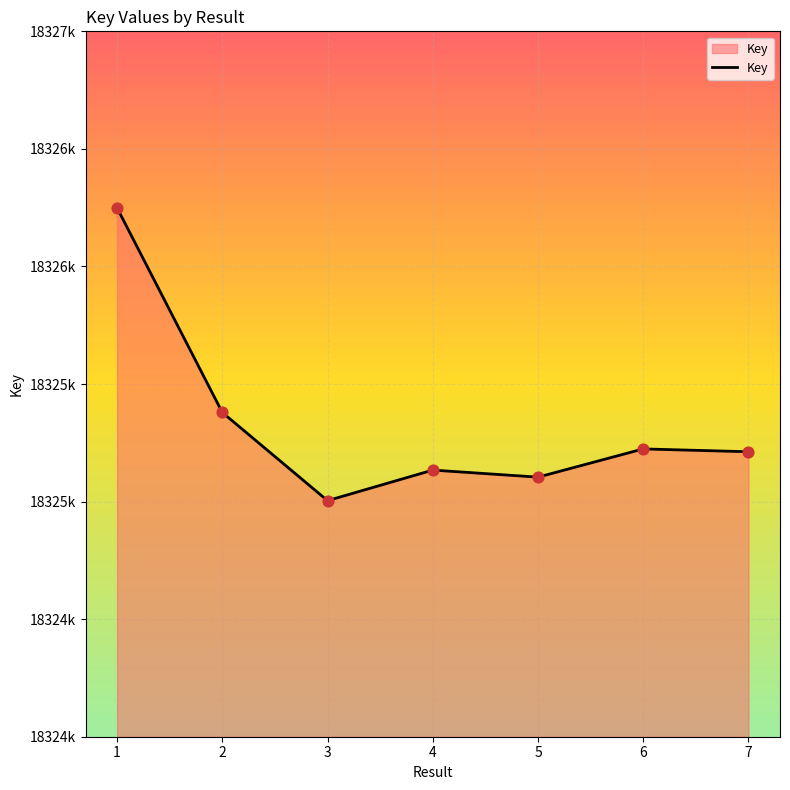

Is this an area chart (filled region under the line)?

Yes